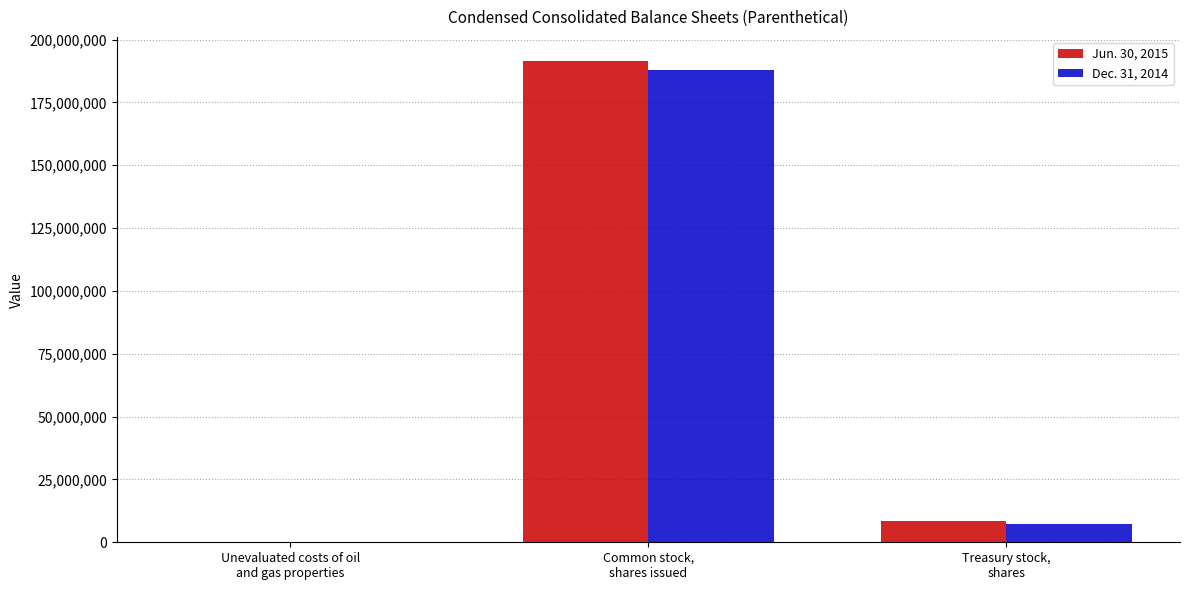

Read the Dec. 31, 2014 value at Unevaluated costs of oil
and gas properties, to the nearest 50.

18800